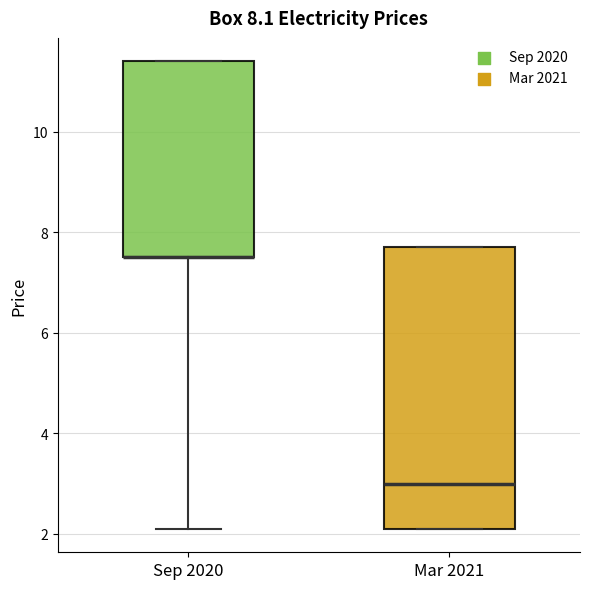

Which box is the tallest, from its lower edge to its upper edge?

Mar 2021